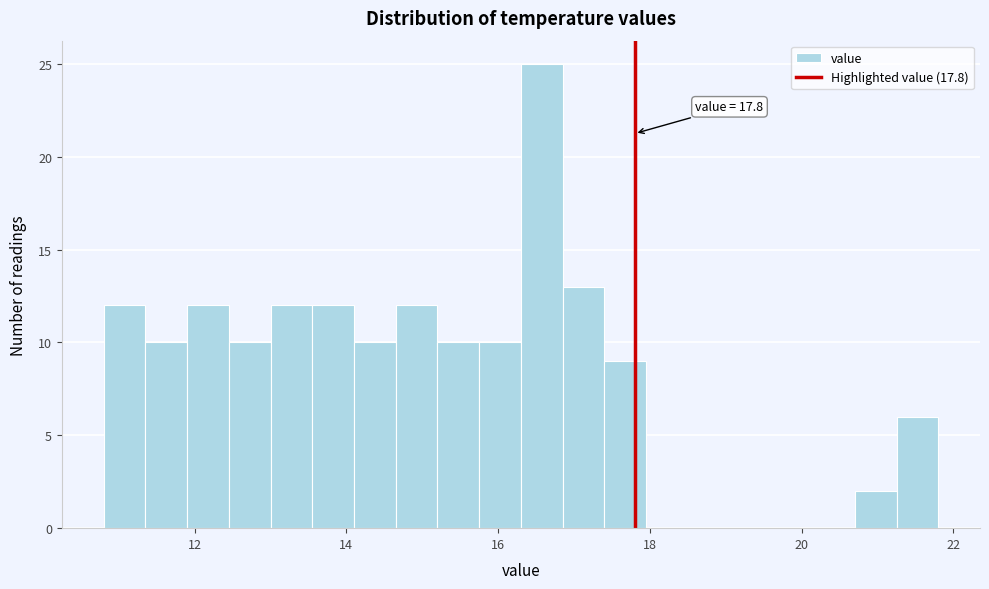

Read against the x-axis, roughly where is the centre of the tallest bar?

16.6